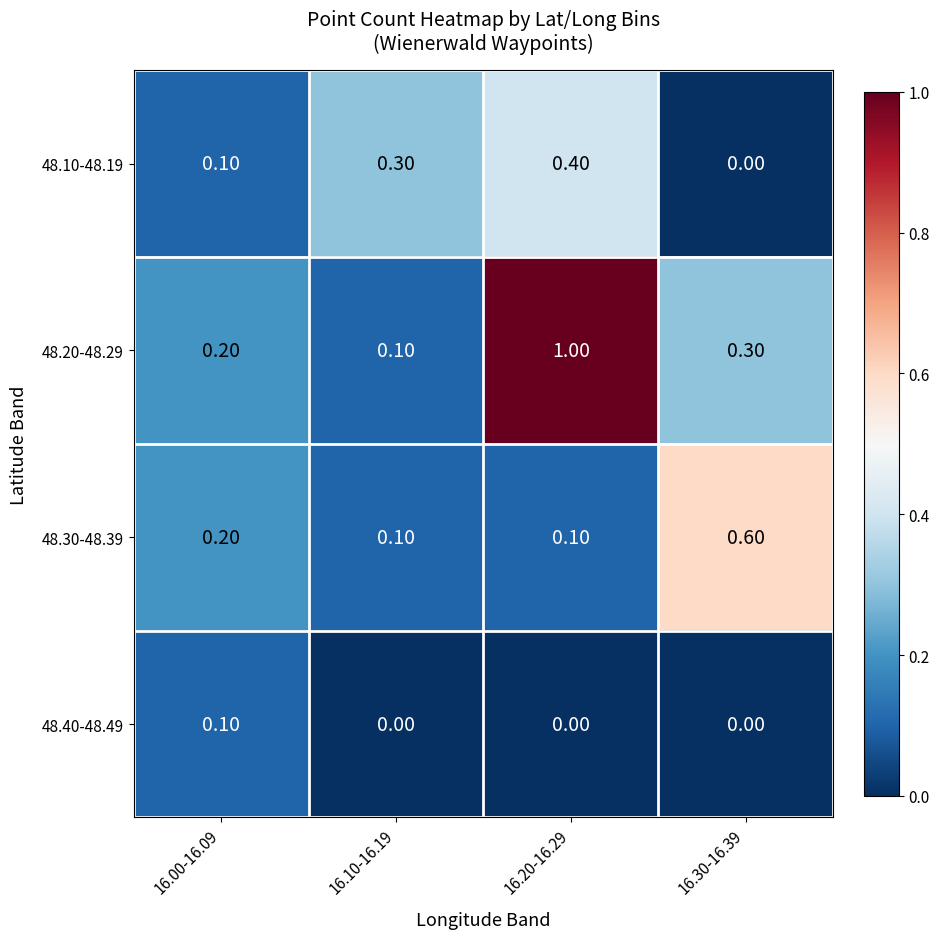

List the series in order of their peak value, highest first.

48.20-48.29, 48.30-48.39, 48.10-48.19, 48.40-48.49